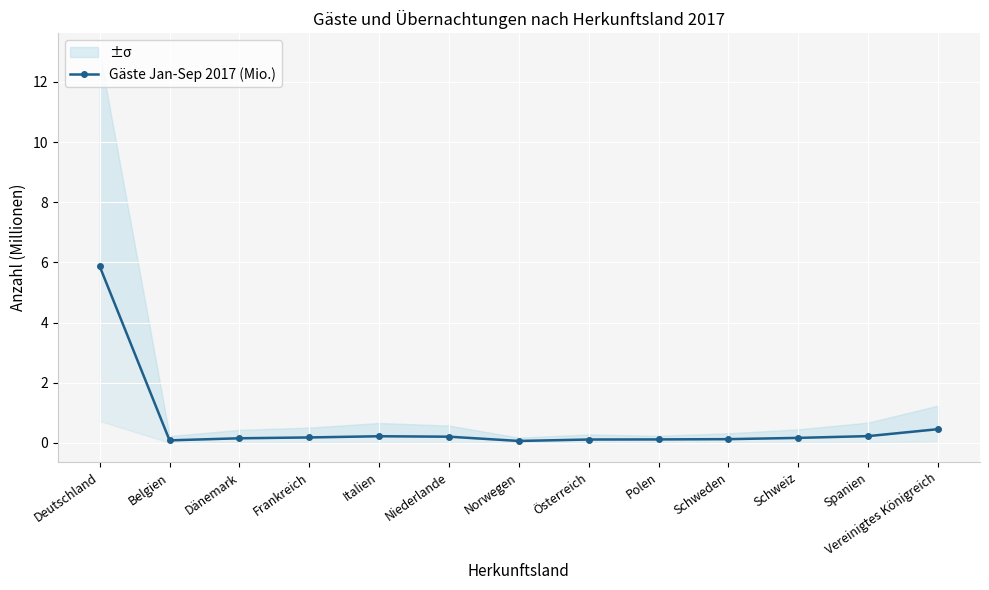

Count the number of data series in this chart.

1